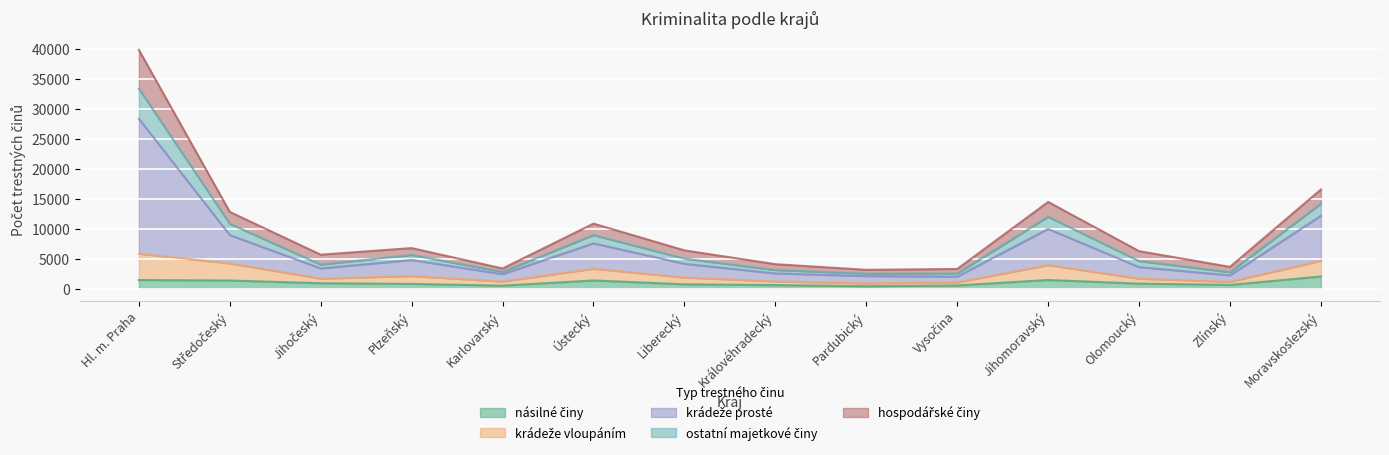

What value does the ostatní majetkové činy series have at Královéhradecký?

4083